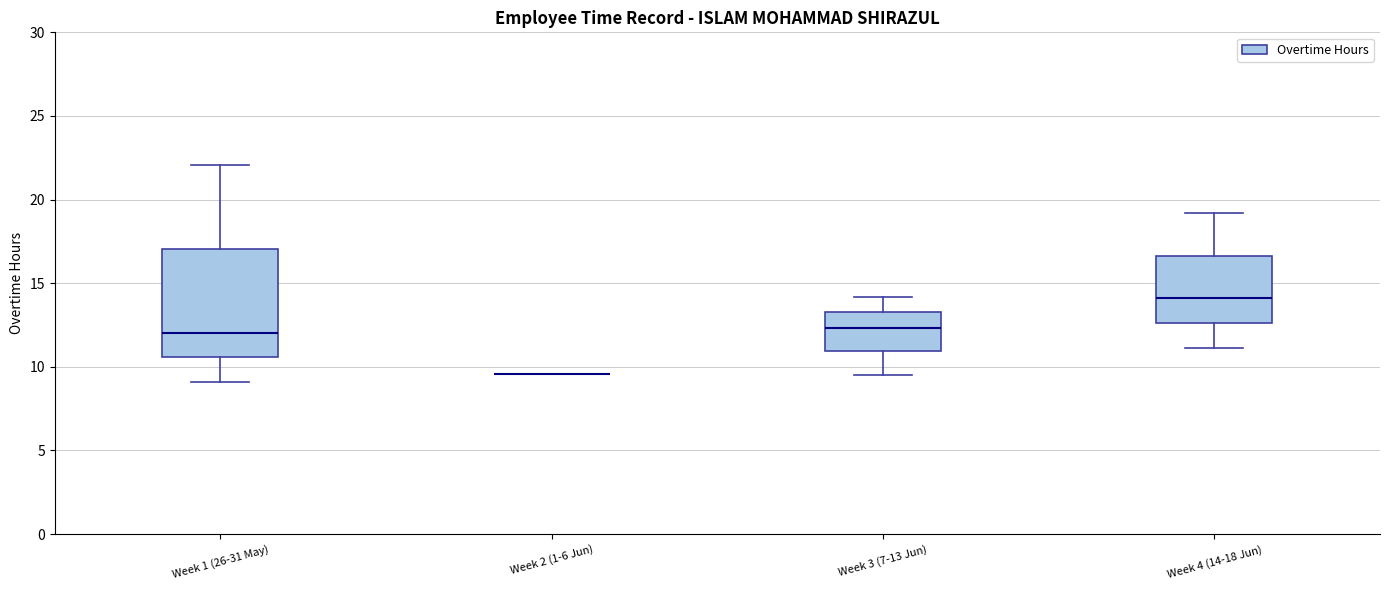

Reading left to right, read every box against the y-axis: the position of its median line, the range the box covers, and the ends of its whiskers. The values are not printed on the chart, so give them approximately, as read against the axis.

Week 1 (26-31 May): median 12.0, box 10.5 to 17.0, whiskers 9.0 to 22.0
Week 2 (1-6 Jun): box collapsed to a line at 9.5, whiskers 9.5 to 9.5
Week 3 (7-13 Jun): median 12.5, box 11.0 to 13.5, whiskers 9.5 to 14.0
Week 4 (14-18 Jun): median 14.0, box 12.5 to 16.5, whiskers 11.0 to 19.0